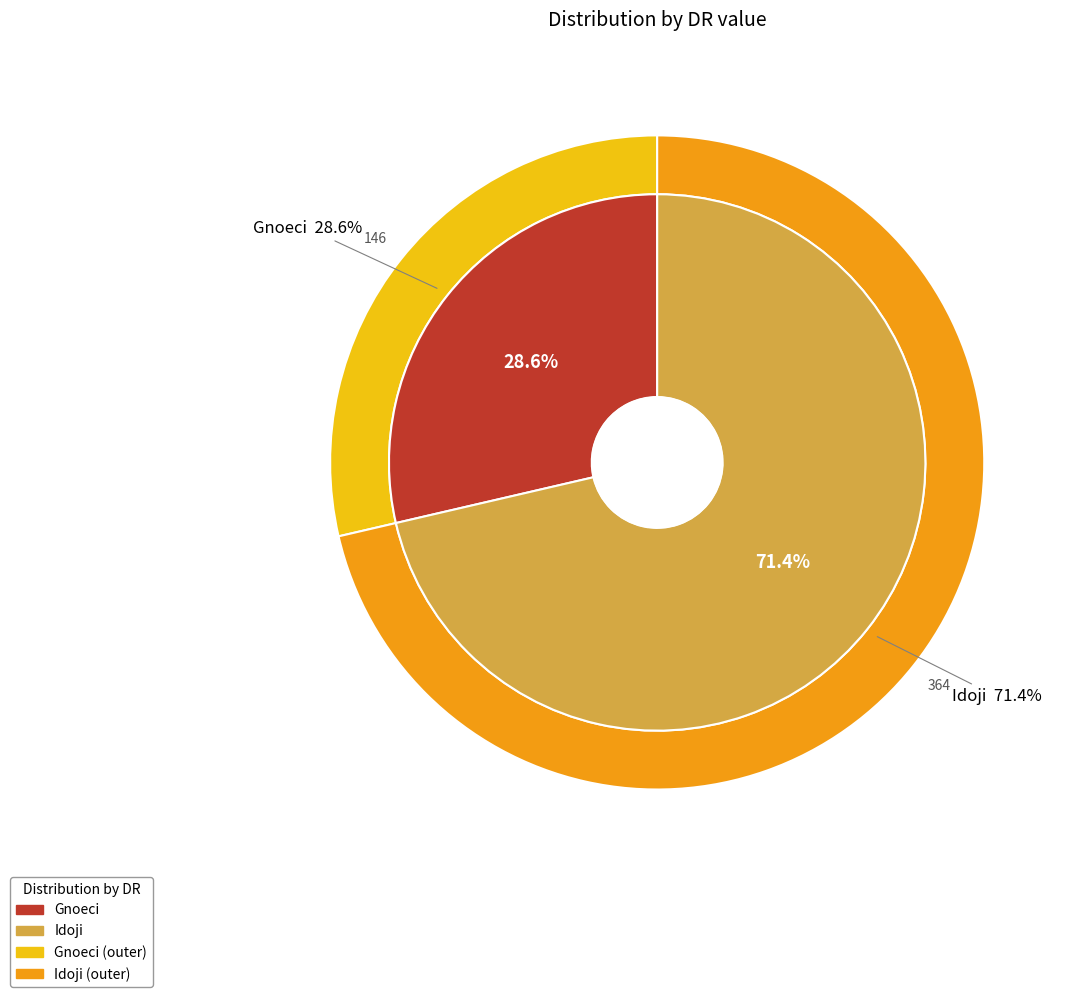

Count the number of slices in the pie.

2